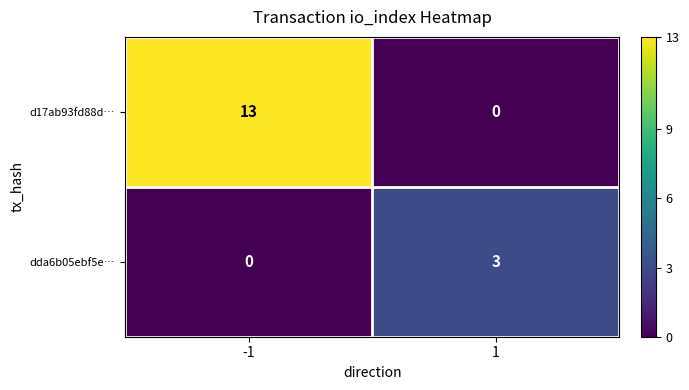

Reading left to right, extract all data points from this chart.

d17ab93fd88d…: -1=13	1=0
dda6b05ebf5e…: -1=0	1=3